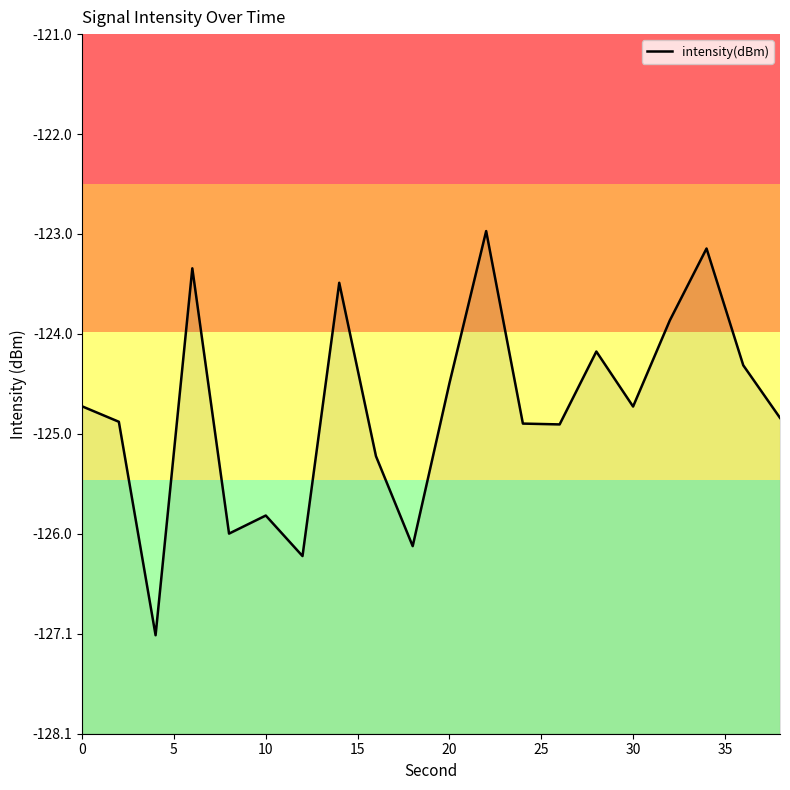

Reading left to right, list all the values displayed in this chart.

-124.8	-124.9	-127.1	-123.4	-126.0	-125.9	-126.3	-123.5	-125.3	-126.2	-124.5	-123.0	-124.9	-124.9	-124.2	-124.8	-123.9	-123.2	-124.3	-124.9